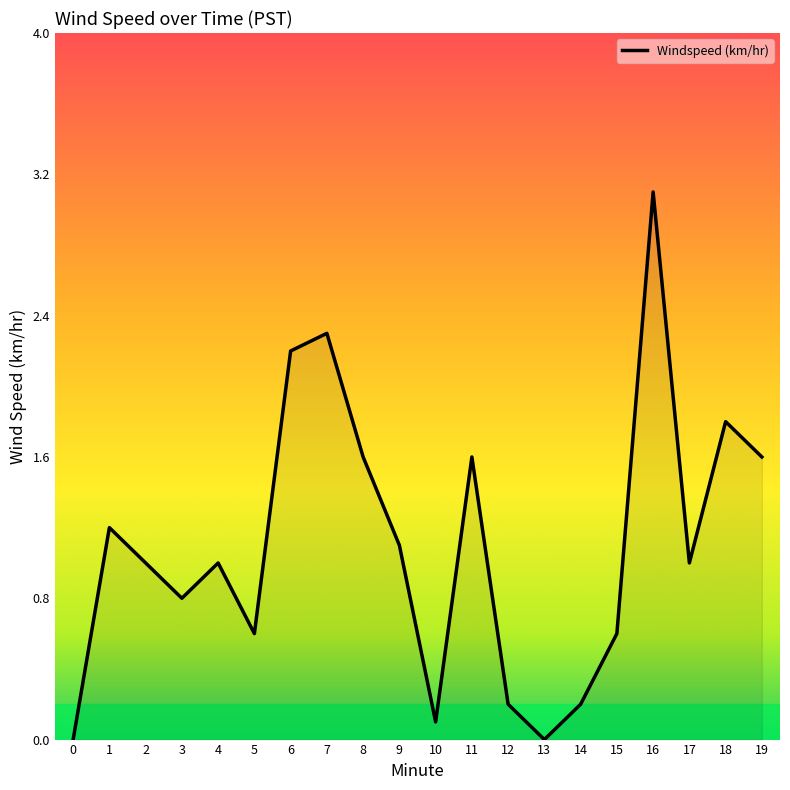

True or false: the data shows 1.6 at 19.

True